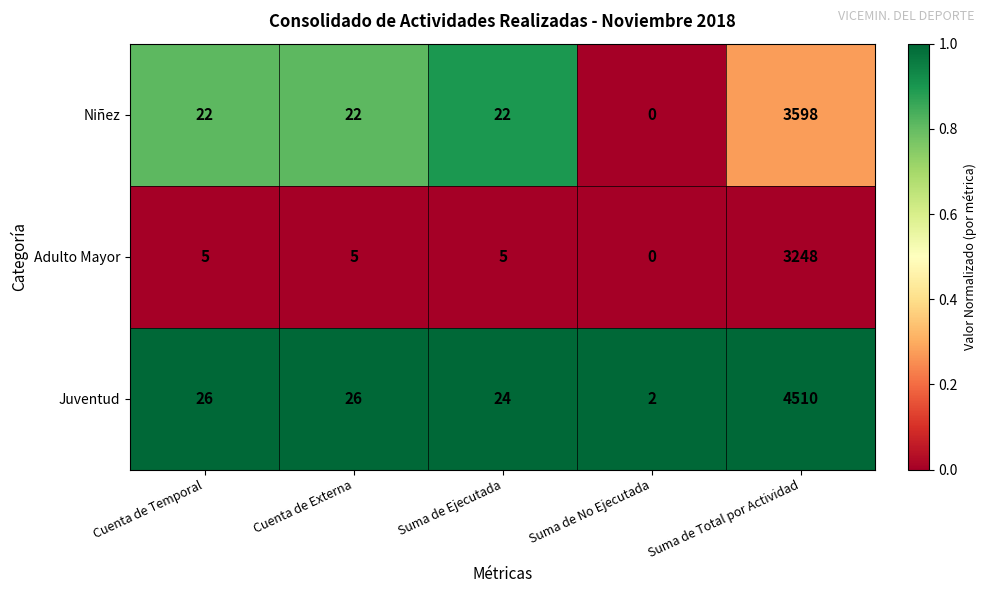

Which category has the highest value in the Juventud series?

Suma de Total por Actividad